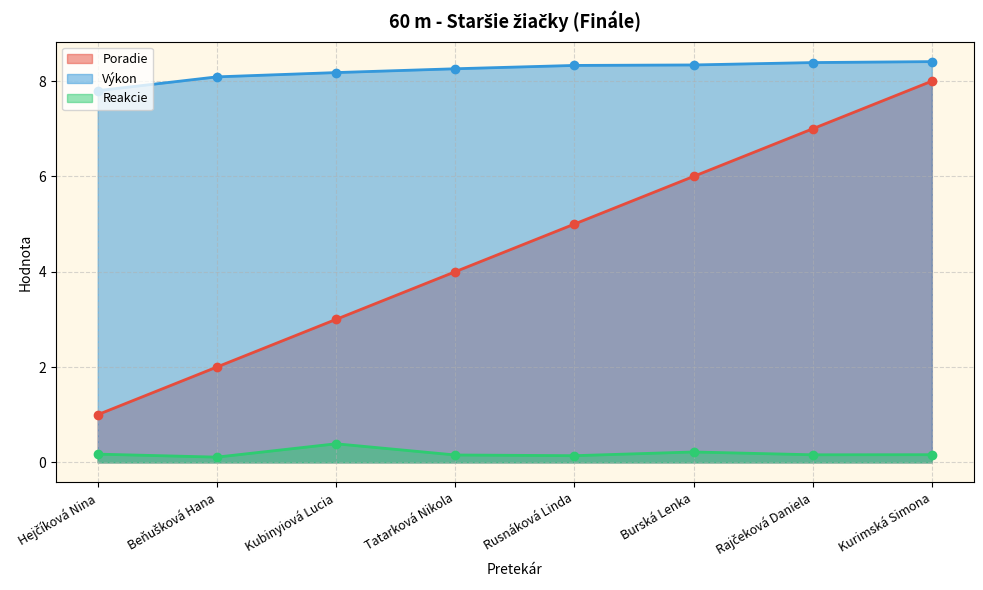

What is the maximum value for Poradie?

8.0